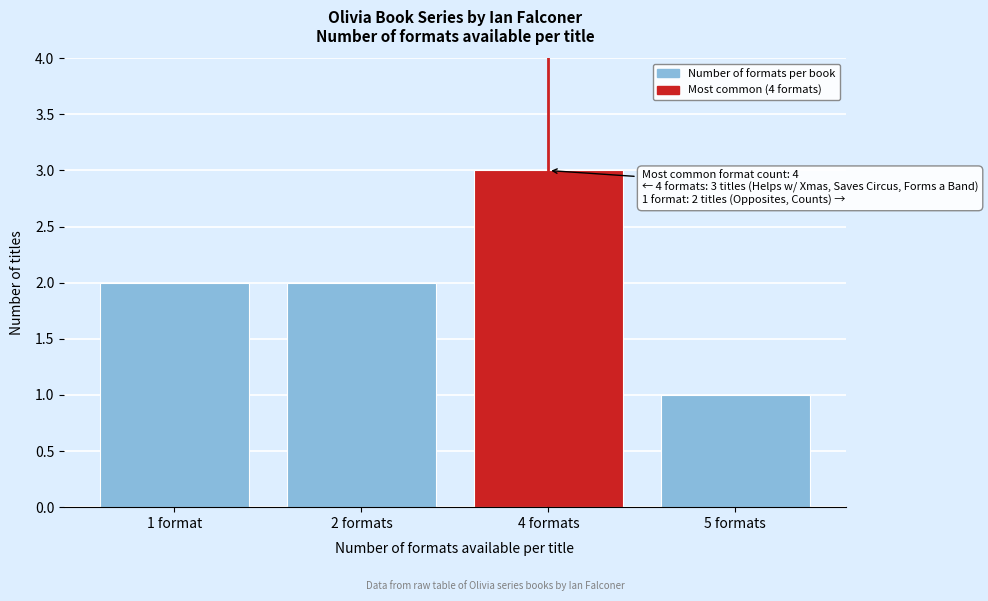

Reading left to right, extract all data points from this chart.

1 format=2	2 formats=2	4 formats=3	5 formats=1